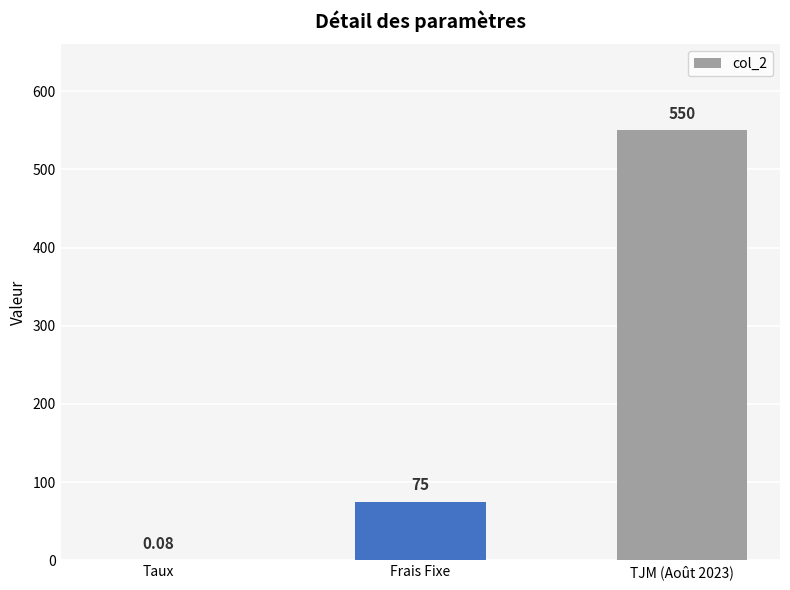

What is the change in value from Frais Fixe to TJM (Août 2023)?

+475.0